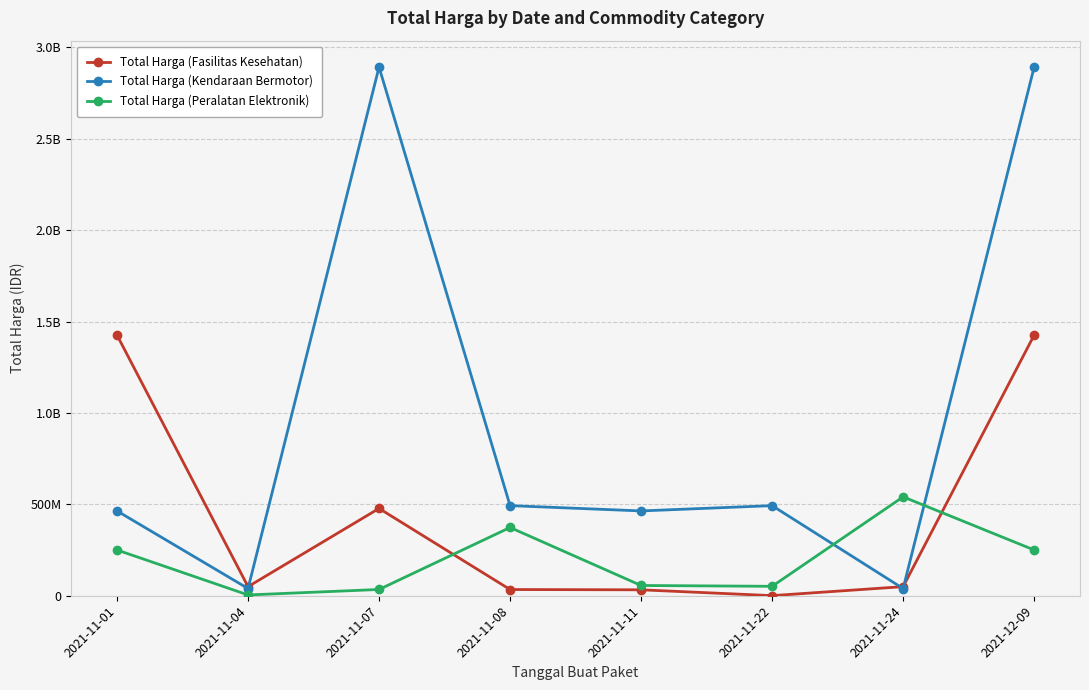

Does the chart display data point markers on the line(s)?

Yes